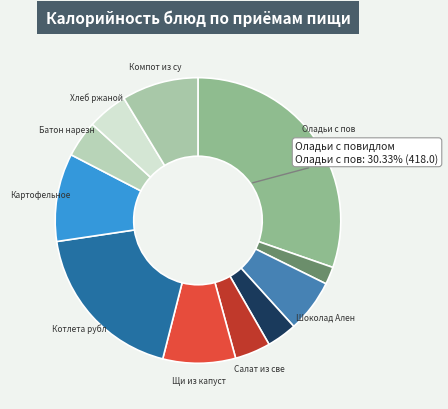

Count the number of slices in the pie.

11